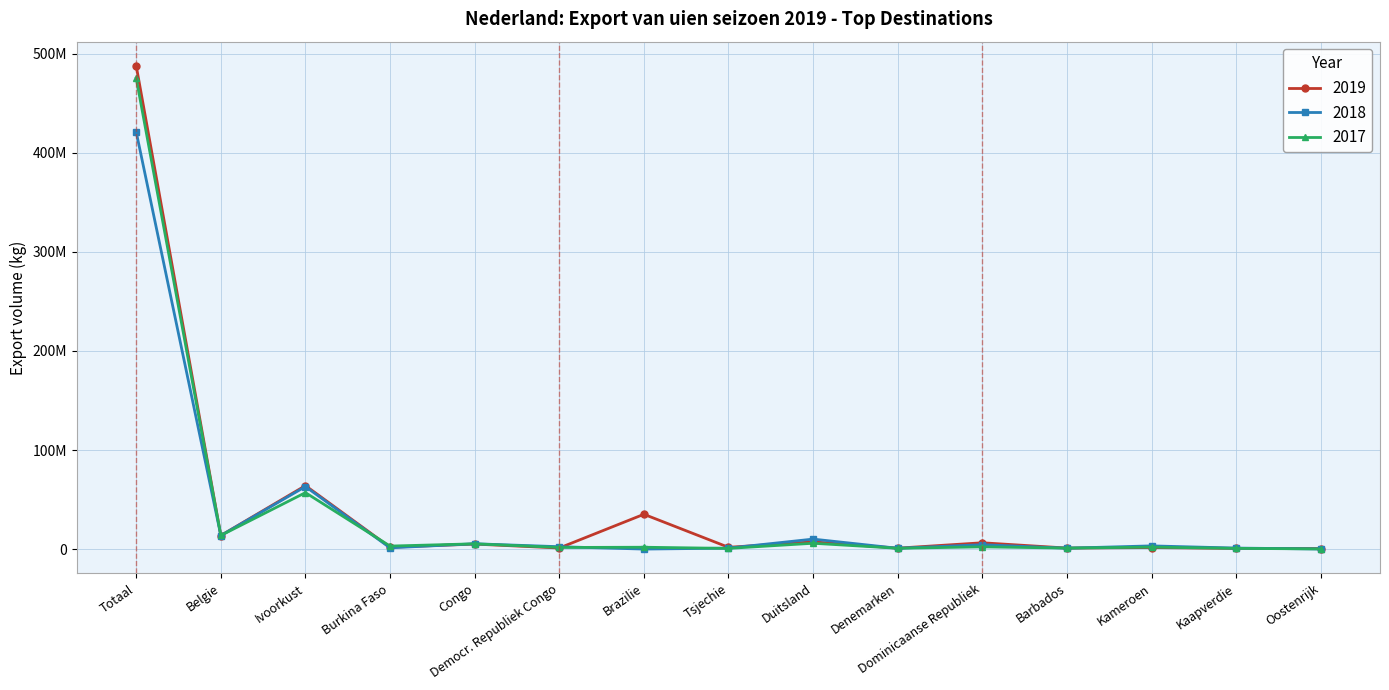

What are all the series names shown in the legend?

2019, 2018, 2017